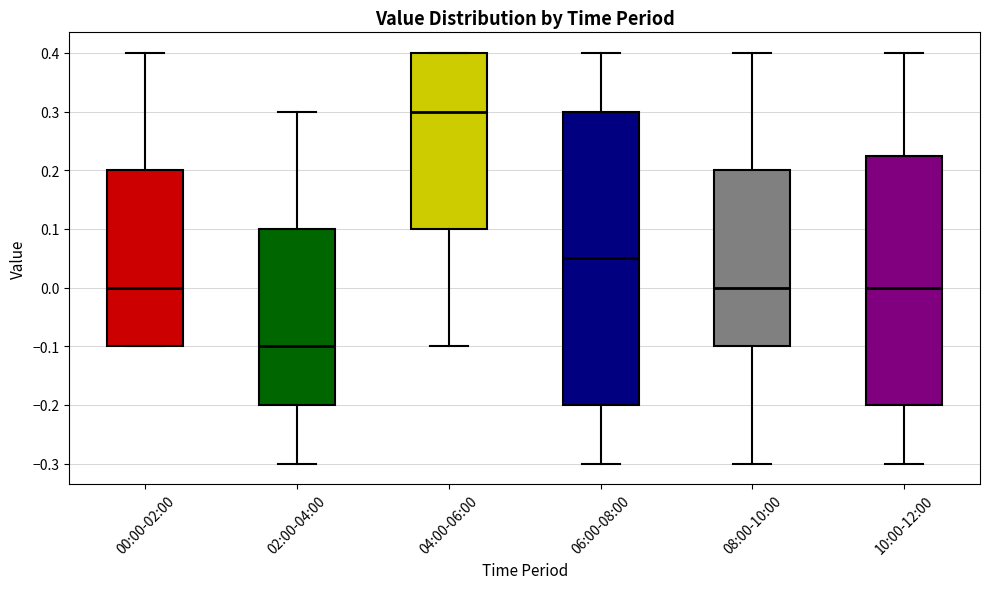

Which box is the tallest, from its lower edge to its upper edge?

06:00-08:00